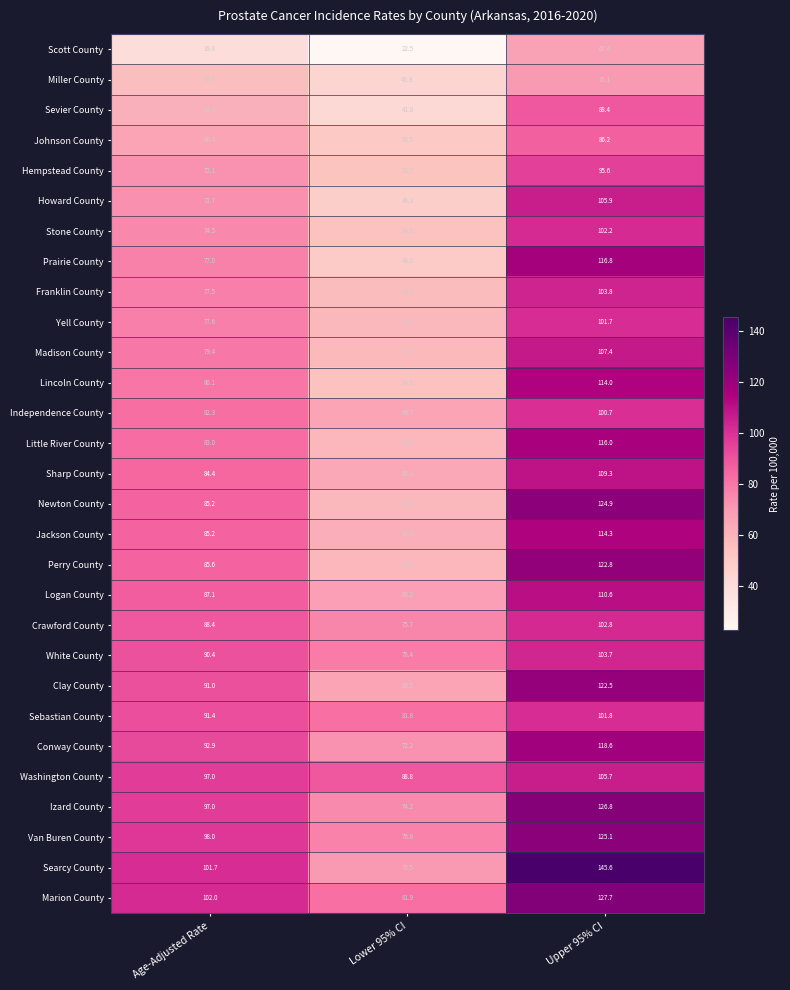

What is the spread (max minus min) of values at Lower 95% CI?

66.3